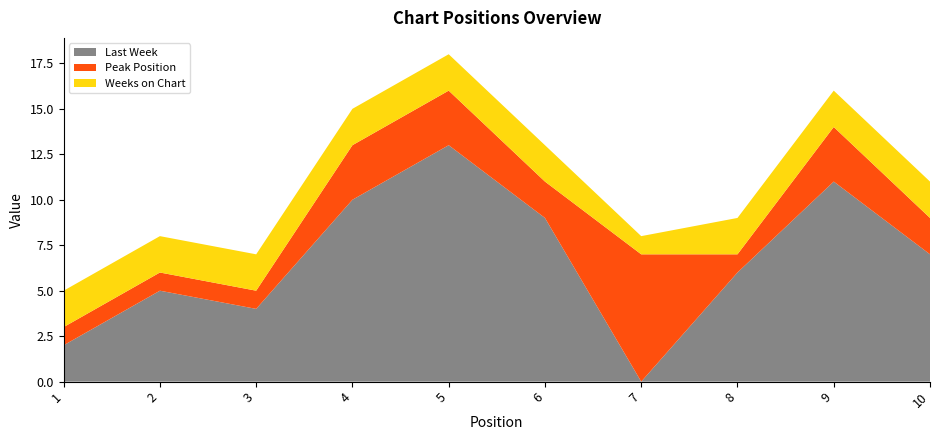

Reading left to right, what are all the values shown in this chart?

Last Week: 2	5	4	10	13	9	0	6	11	7
Peak Position: 1	1	1	3	3	2	7	1	3	2
Weeks on Chart: 2	2	2	2	2	2	1	2	2	2